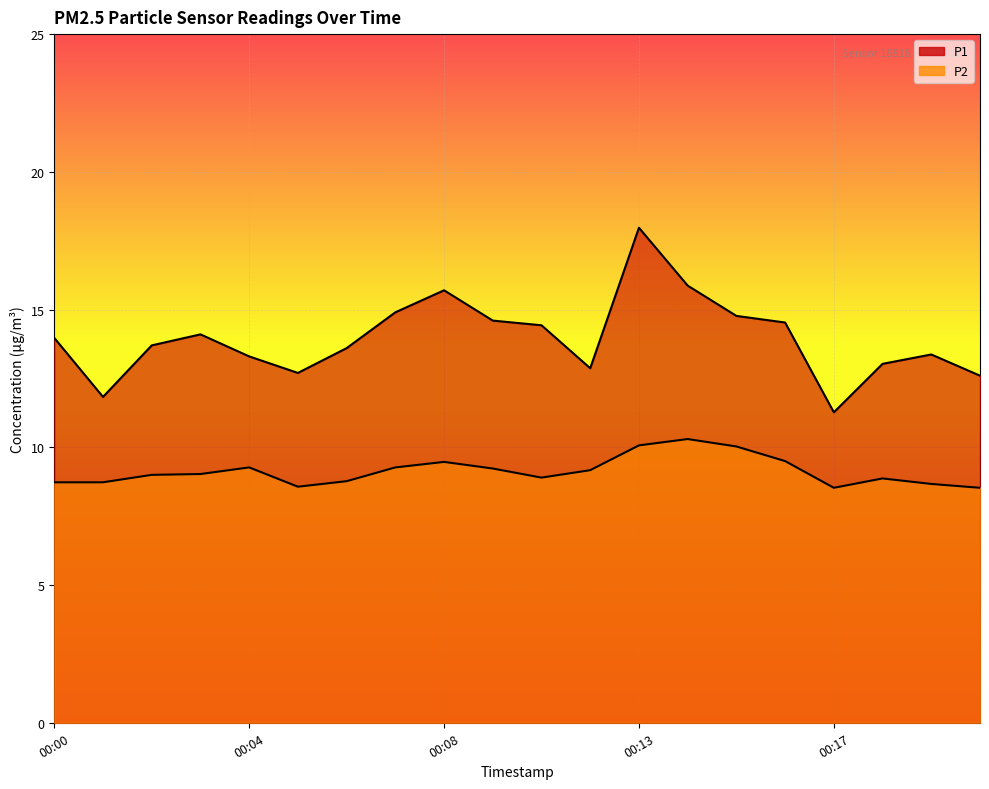

Which series has the largest range (max minus min)?

P1